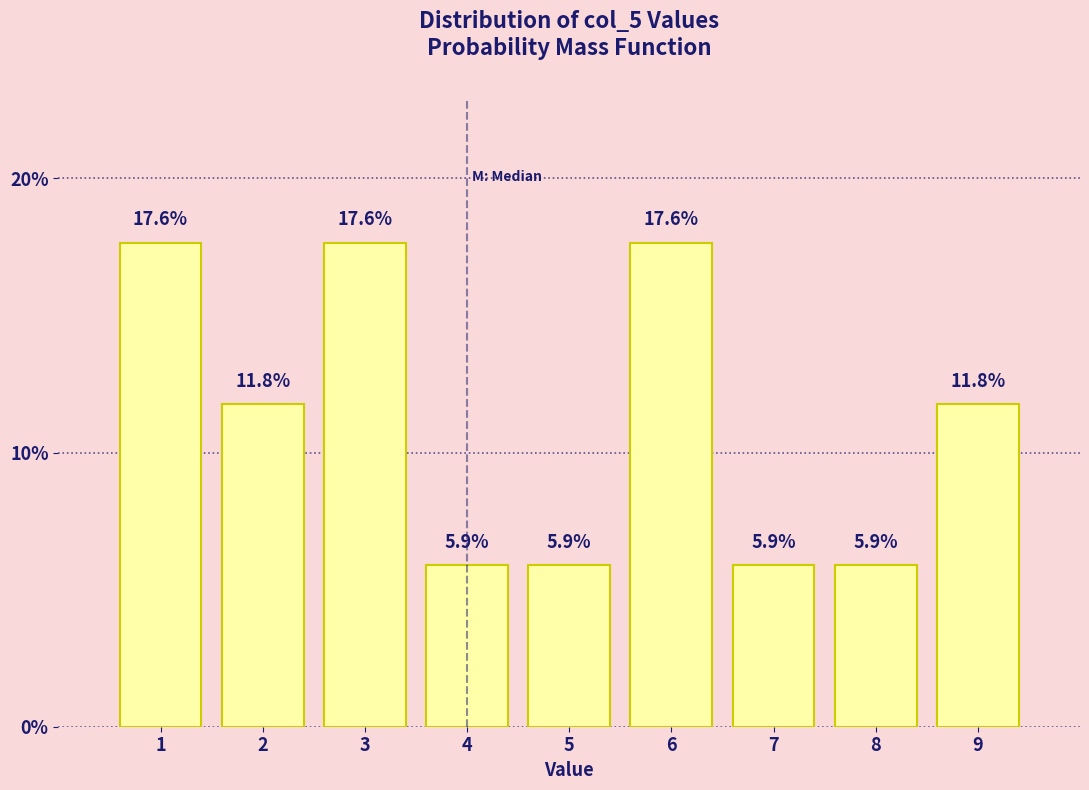

Reading left to right, transcribe all the data shown in this chart.

1=17.6	2=11.8	3=17.6	4=5.9	5=5.9	6=17.6	7=5.9	8=5.9	9=11.8